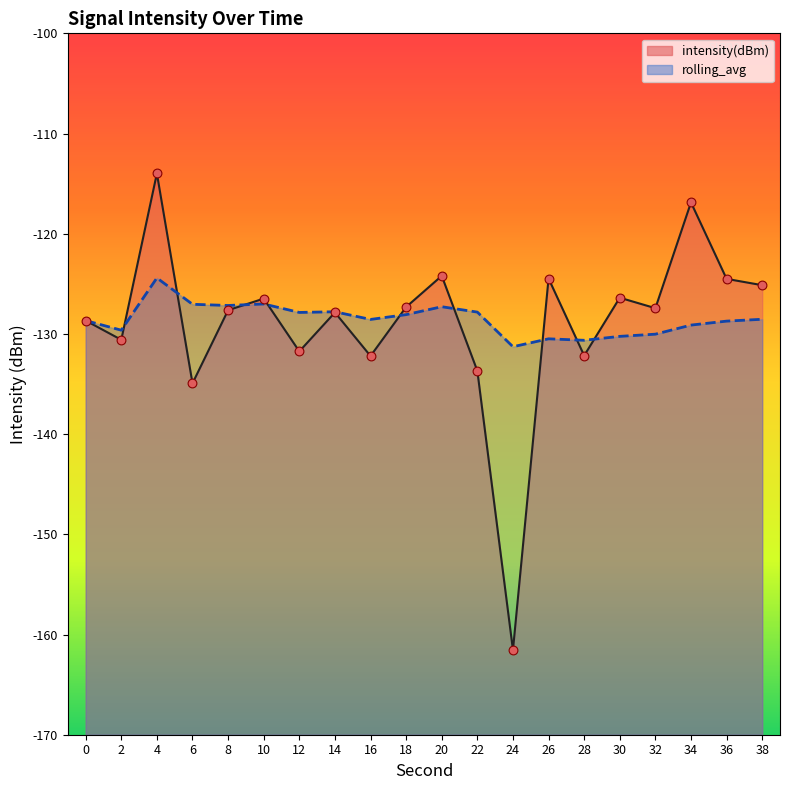

Which has a higher value, 0 or 10?

10